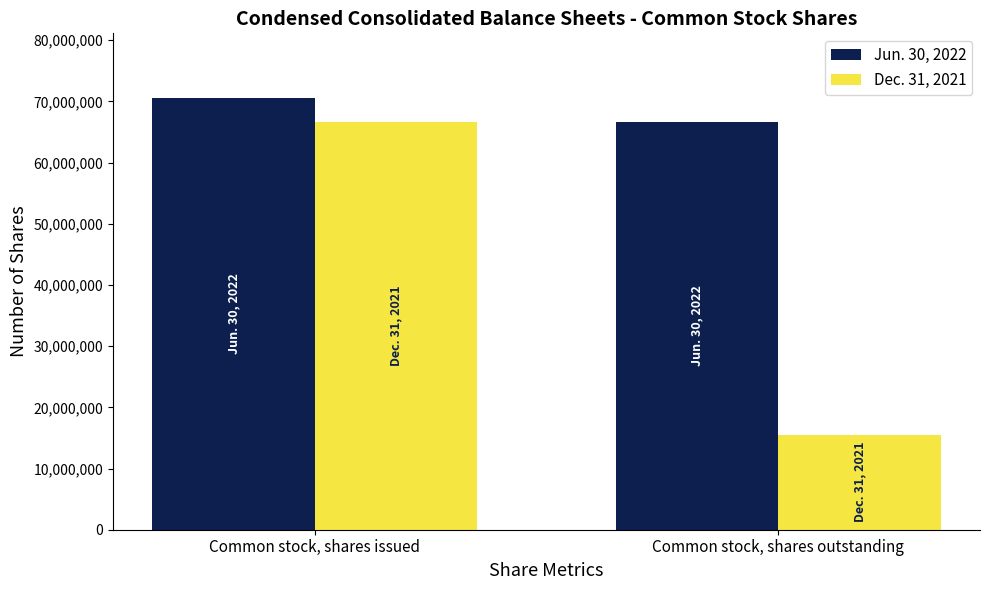

What is the label of the 2nd bar from the left?

Common stock, shares outstanding